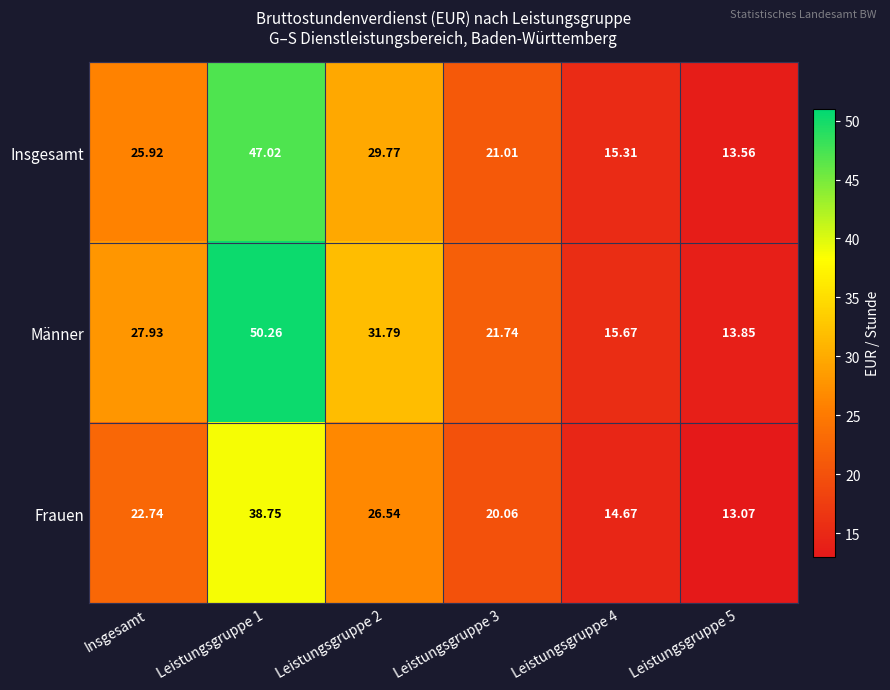

Between Insgesamt and Leistungsgruppe 5, which series saw the biggest shift?

Männer